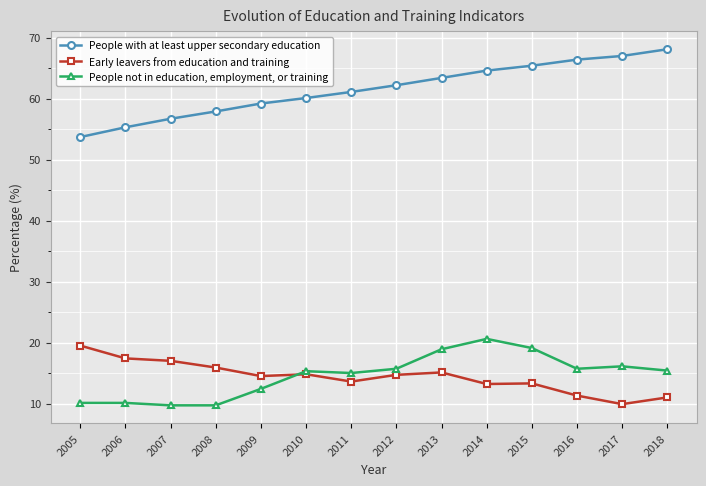

Which series changed the most between 2012 and 2015?

People not in education, employment, or training